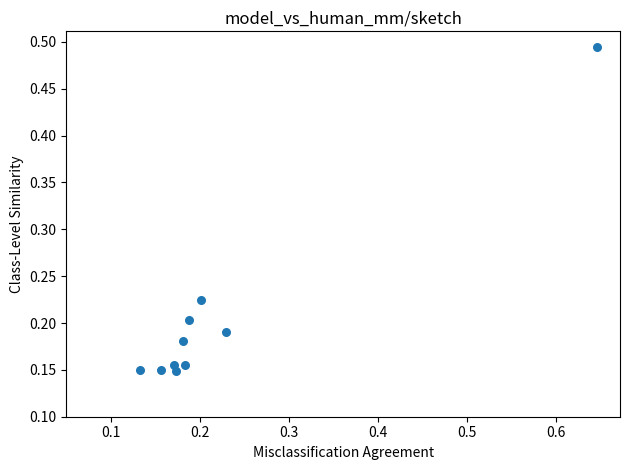

What is the range of Y values (max minus min)?

0.3